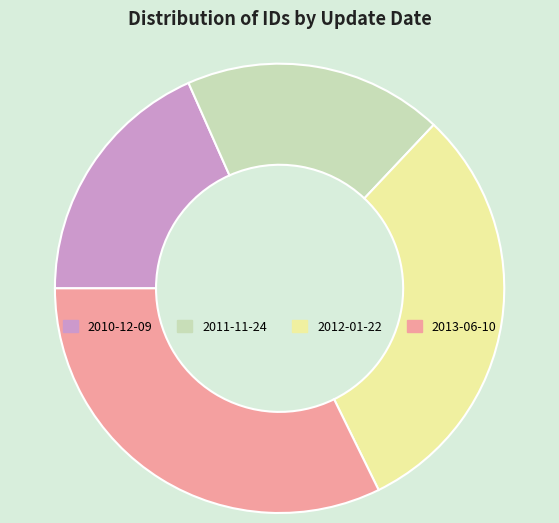

Approximately how many times larger is the value at 2011-11-24 compared to 2013-06-10?

0.6